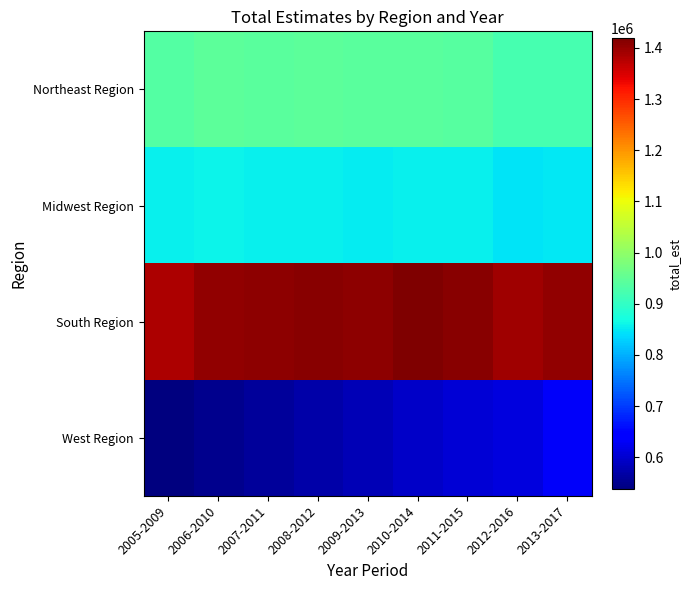

Between 2012-2016 and 2013-2017, which series saw the biggest shift?

West Region